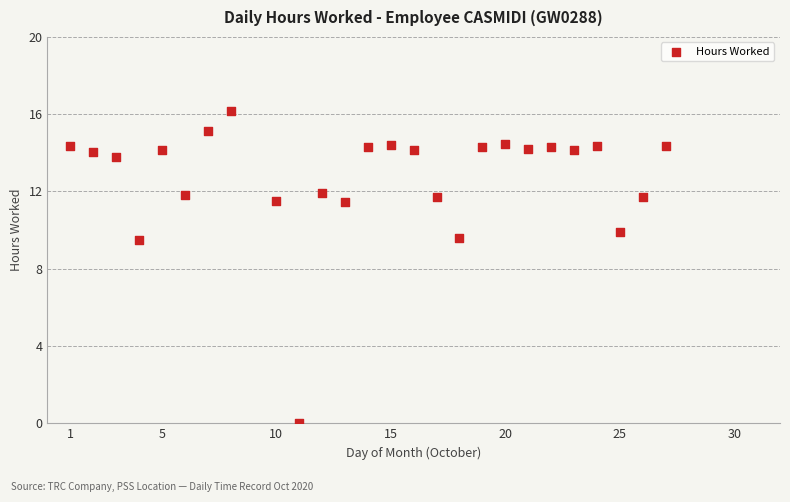

What is the range of X values (max minus min)?

26.0